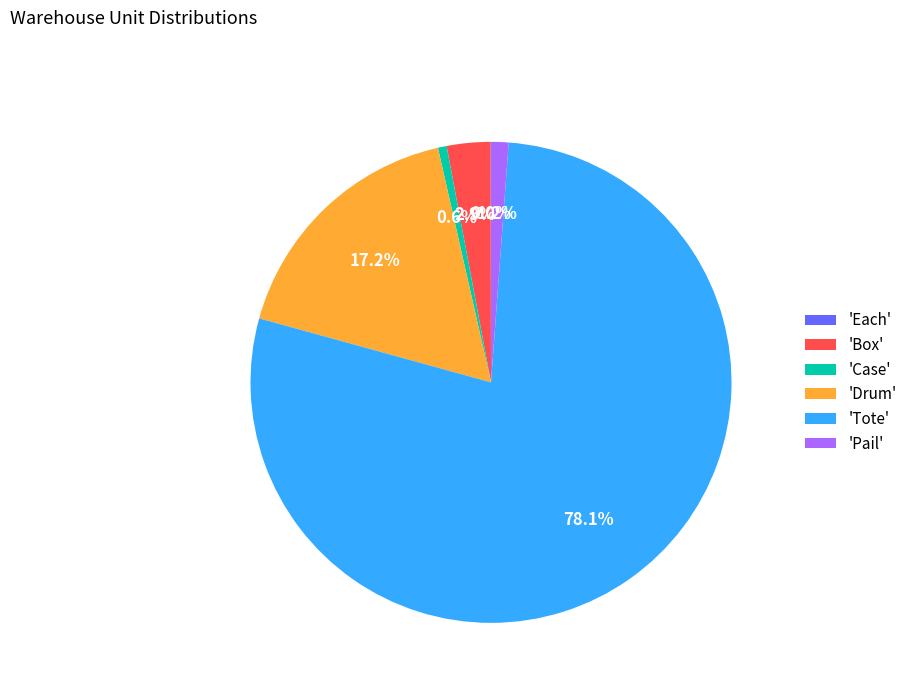

Combined, what portion of the pie is 'Pail' and 'Case'?

1.8%